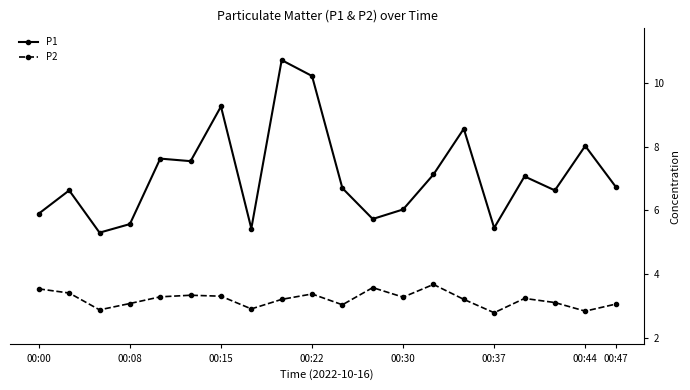

What is the sum of all P1 values?

142.3